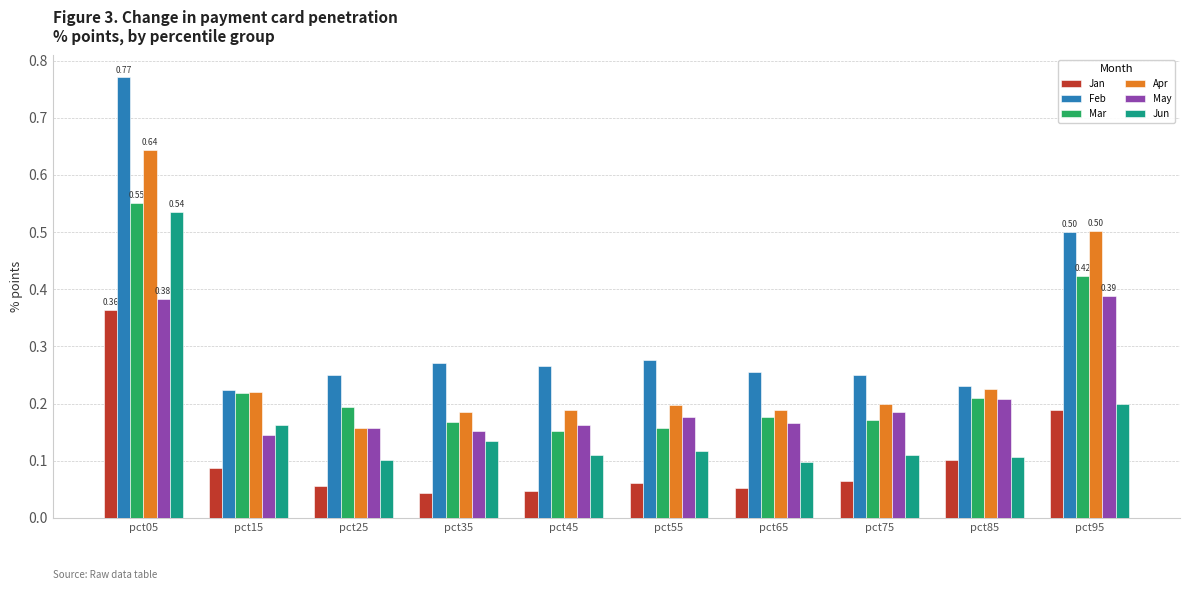

What is the total value across all series at pct55?

1.0